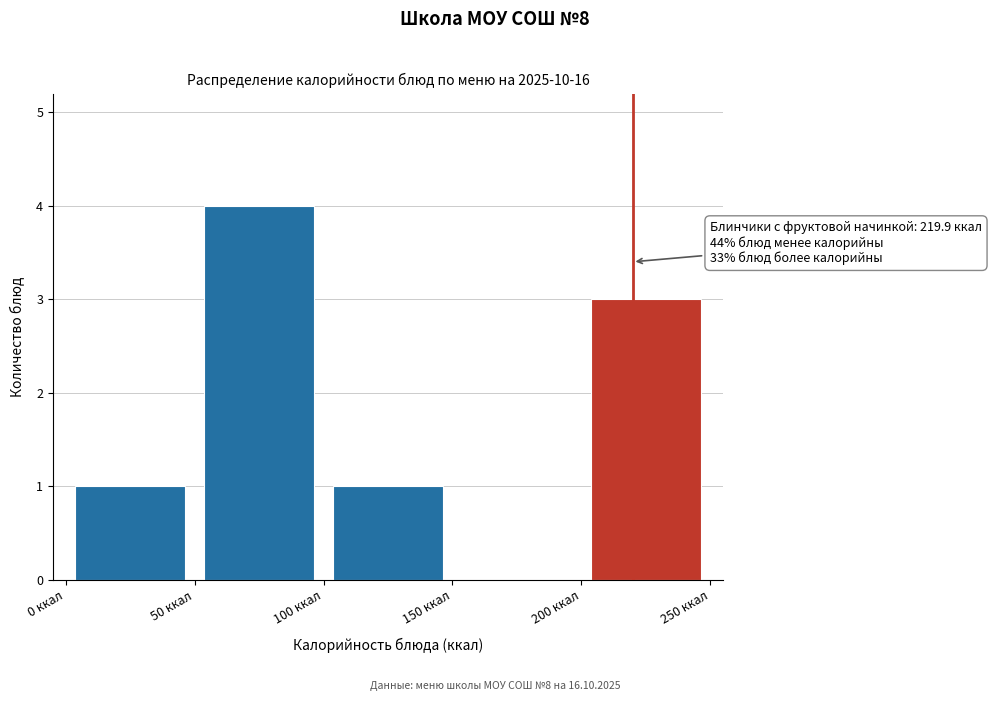

Over which range of the x-axis is the bar tallest?

50 to 100